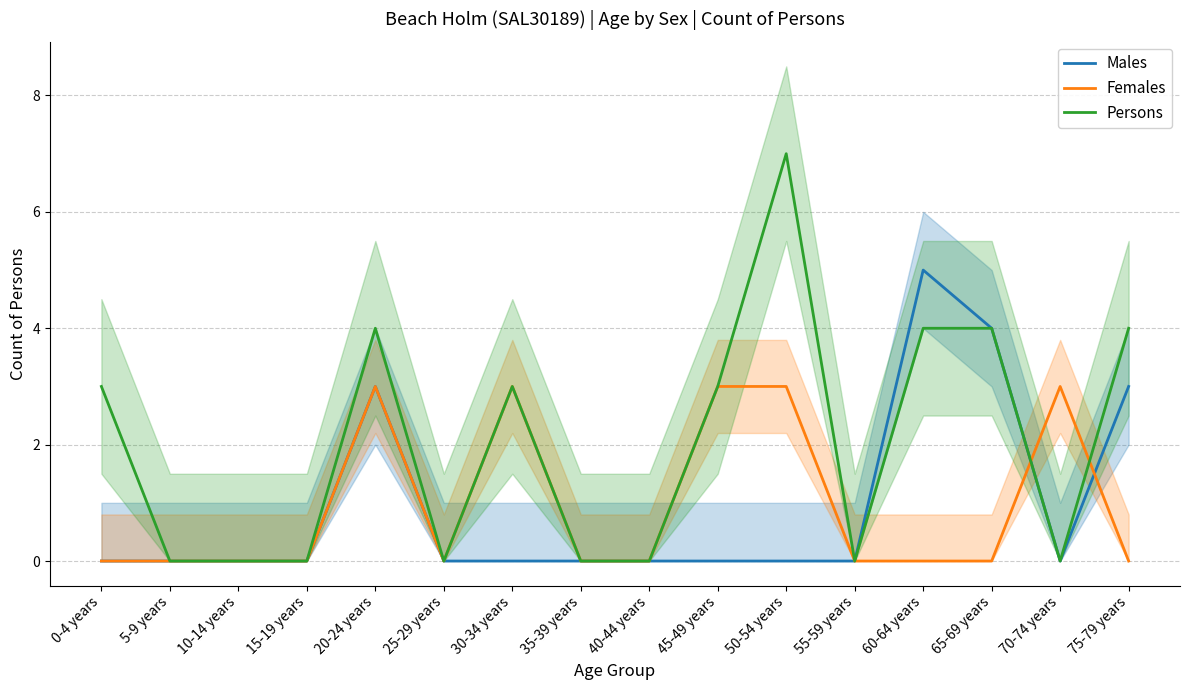

How many values in the Persons series are below 3?

8